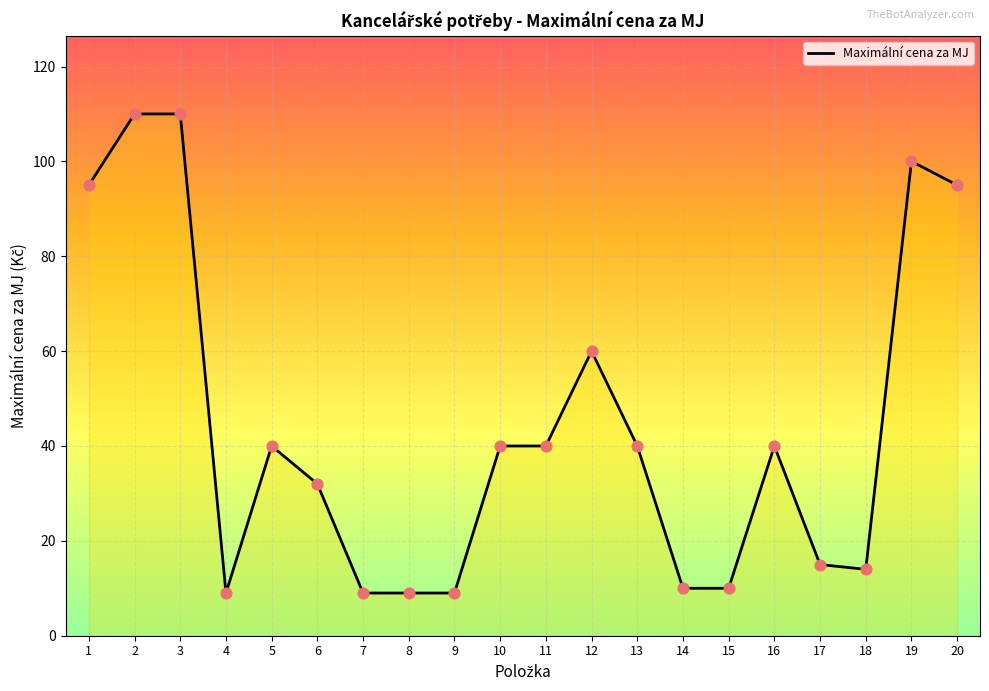

What is the change in value from 12 to 17?

-45